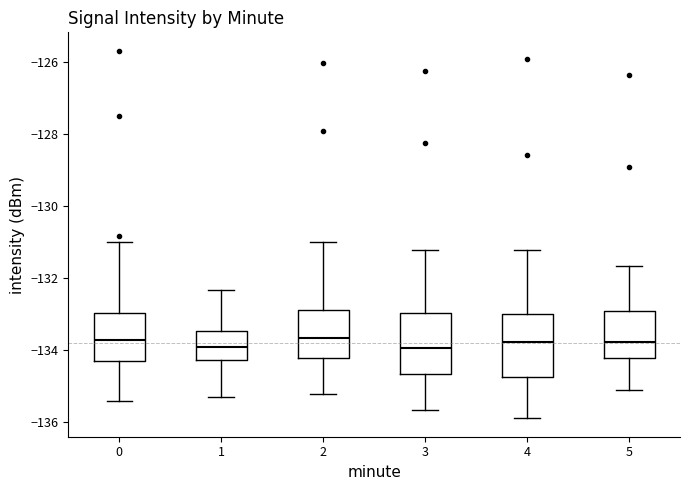

Where is the upper edge of the box at x = 4 on the y-axis? The values are not printed on the chart, so give them approximately, as read against the axis.

-133.0